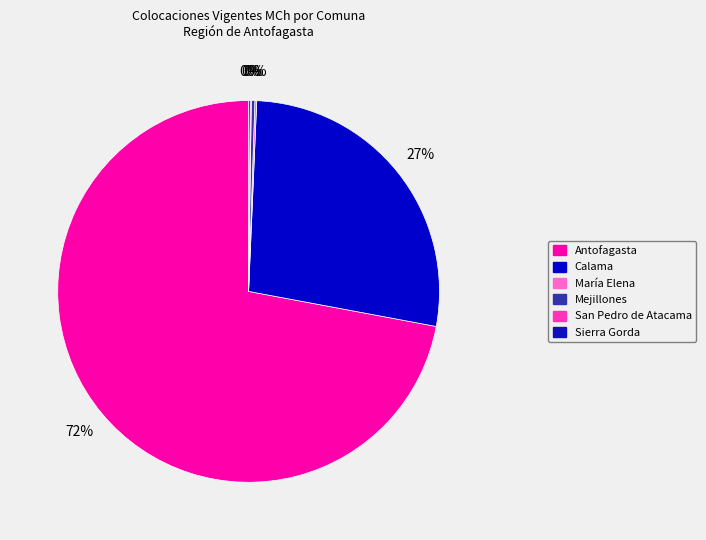

Combined, what portion of the pie is Calama and Antofagasta?

99.3%